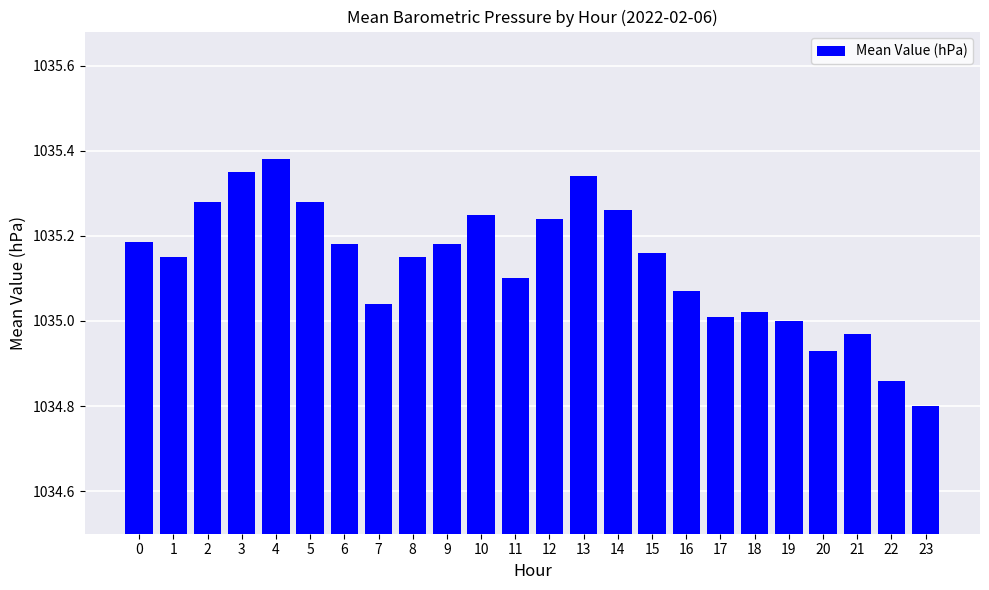

At which category does the chart reach its peak across all series?

4